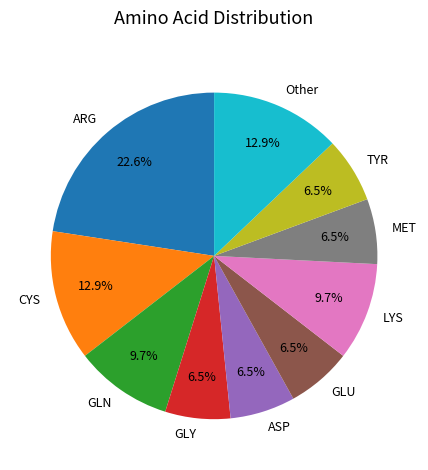

Is there any slice that represents more than half of the pie?

No